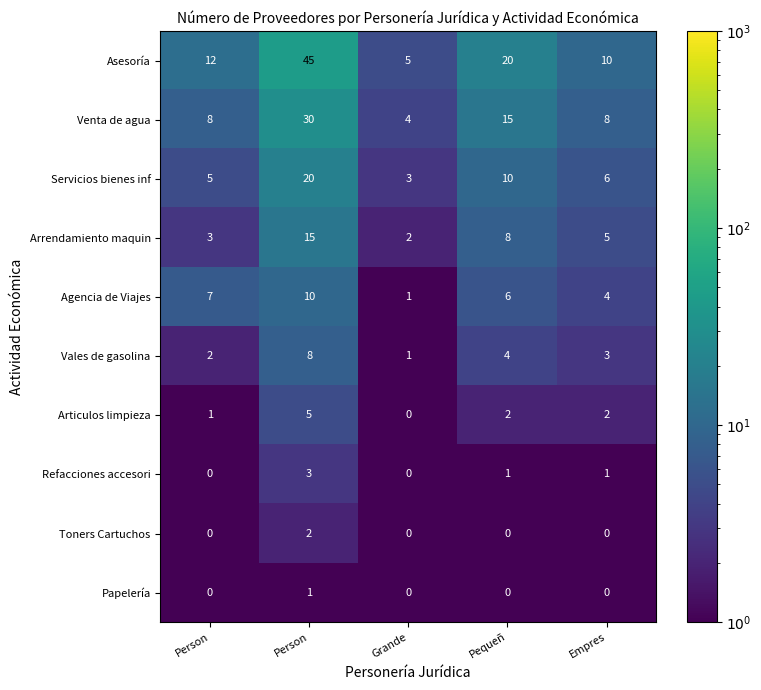

How many values in Articulos limpieza are above zero?

4